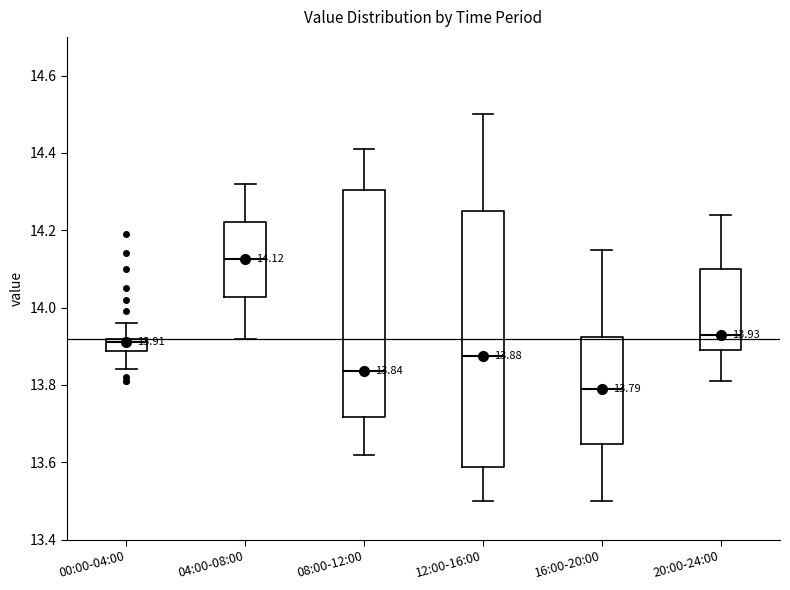

Which box's median line is the highest?

04:00-08:00